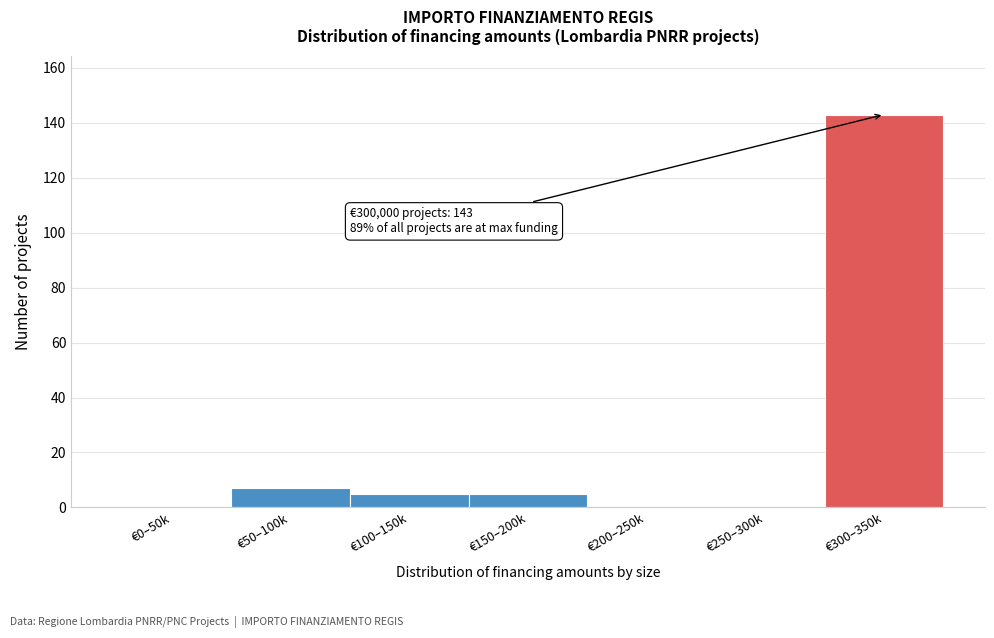

Reading left to right, extract all data points from this chart.

€0–50k=0	€50–100k=7	€100–150k=5	€150–200k=5	€200–250k=0	€250–300k=0	€300–350k=143